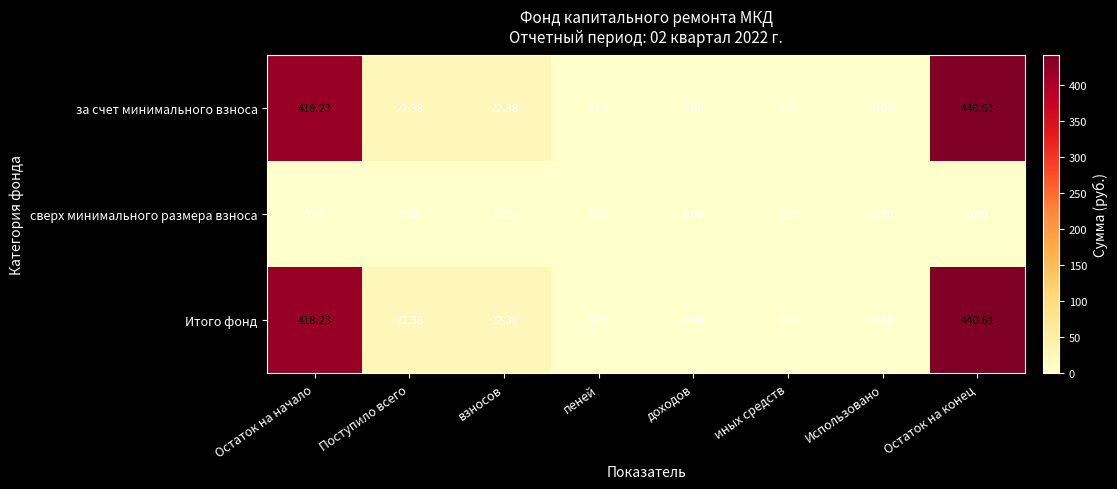

Where does the Итого фонд series first go above 22?

Остаток на начало